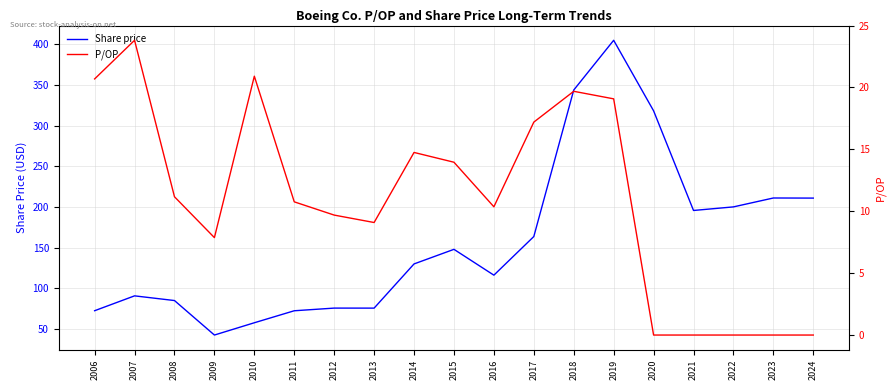

Is it true that Share price equals 349.8 at 2022?

False